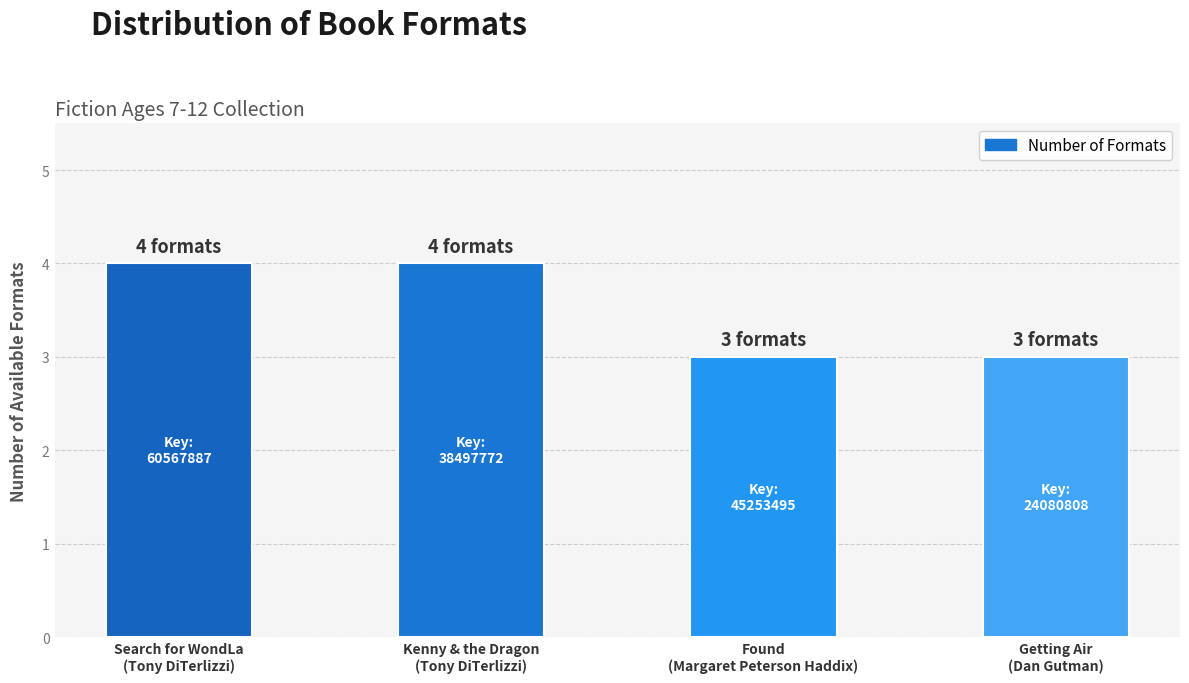

What is the average value?

4